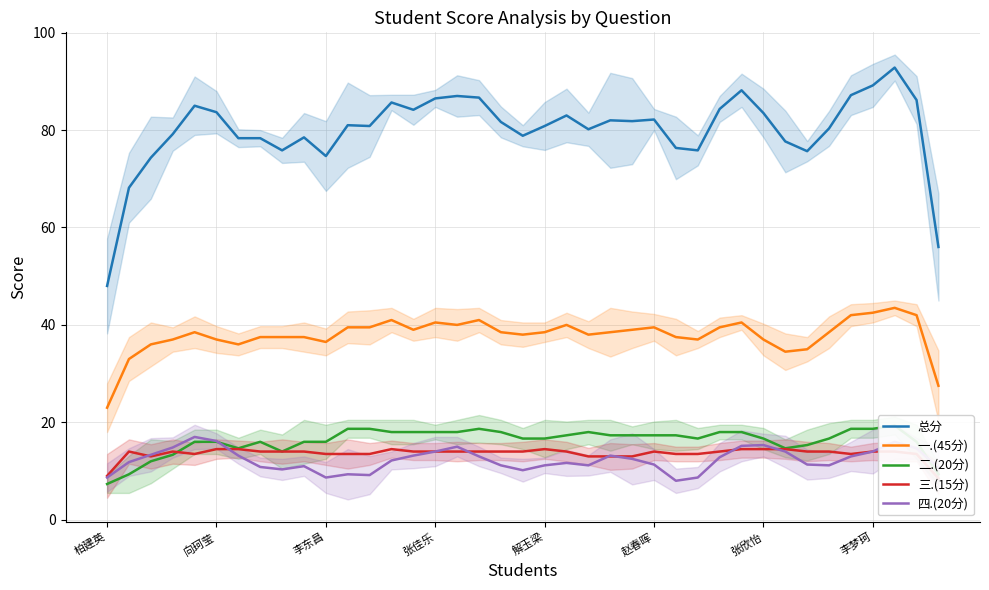

At how many categories does at least one series exceed 42?

39